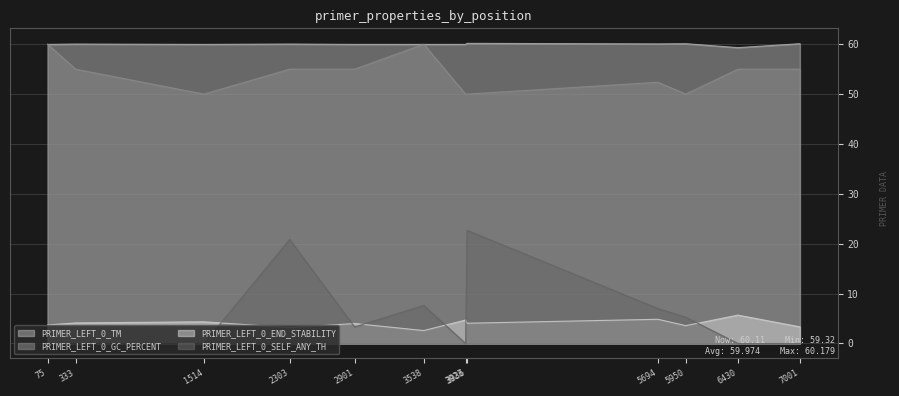

Is it true that PRIMER_LEFT_0_GC_PERCENT equals 16.2 at 3923?

False